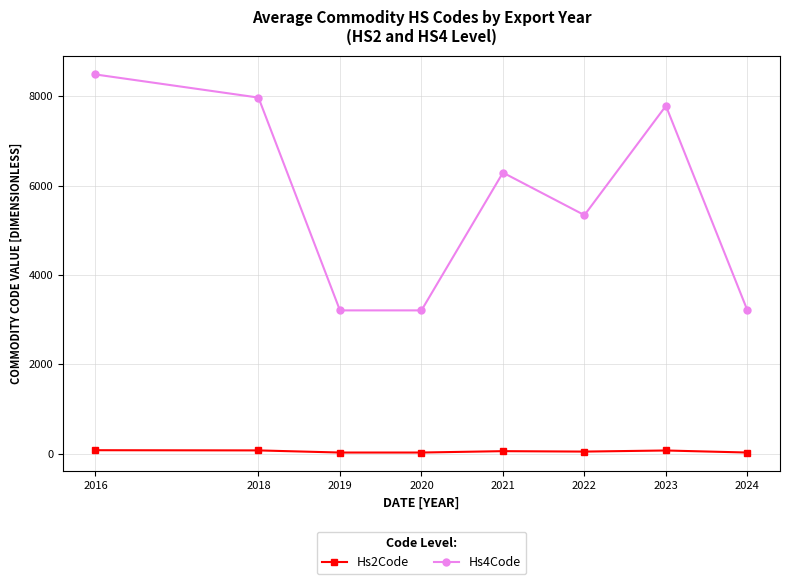

How many values in the Hs4Code series are below 6288?

4